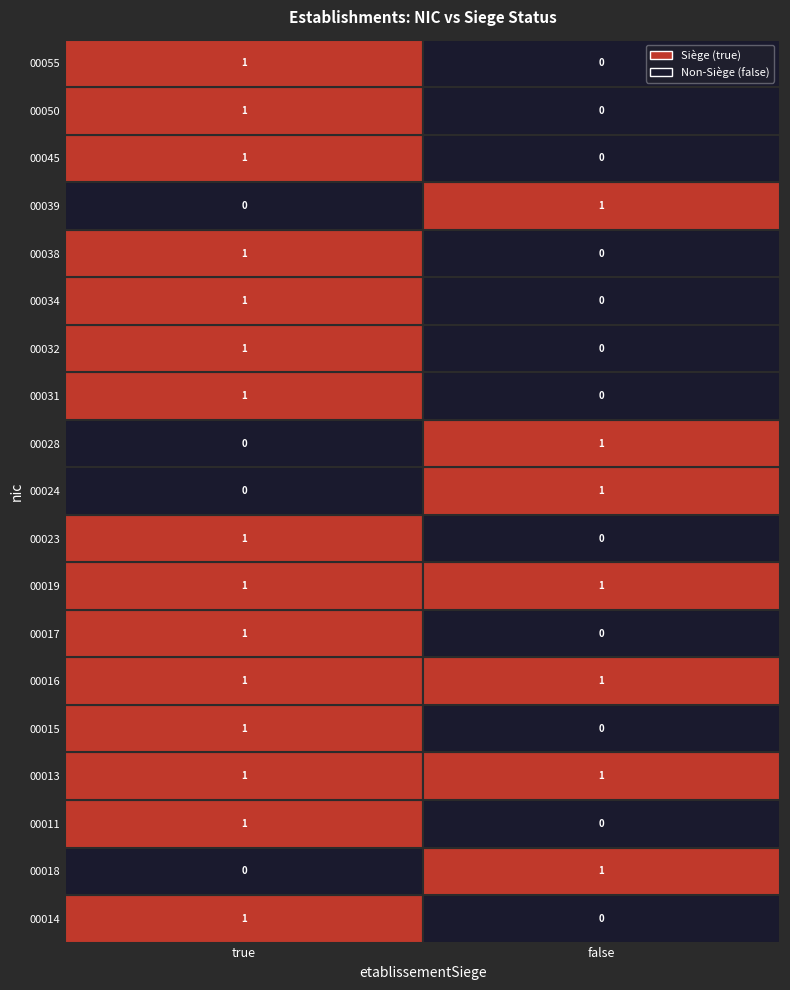

Is the value of 00038 at false greater than the value of 00045 at false?

No